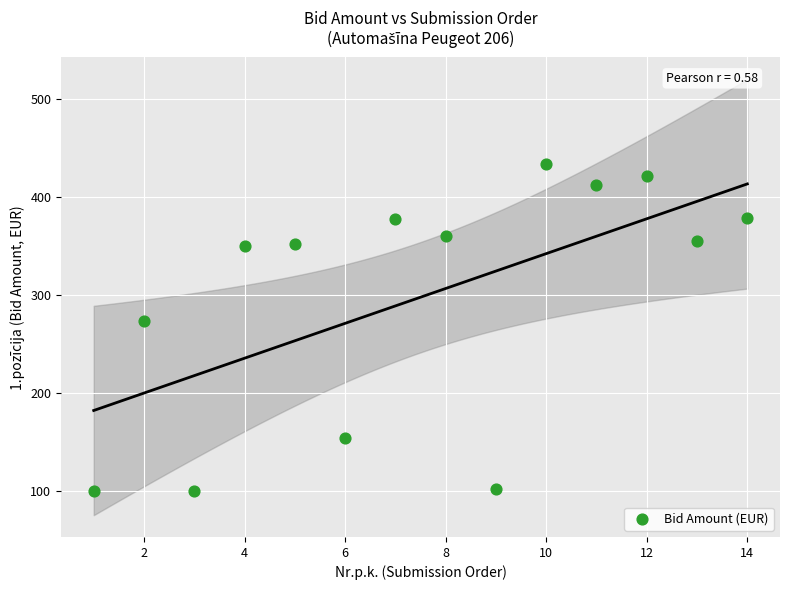

What Y value in the scatter plot is closest to 266?

274.0